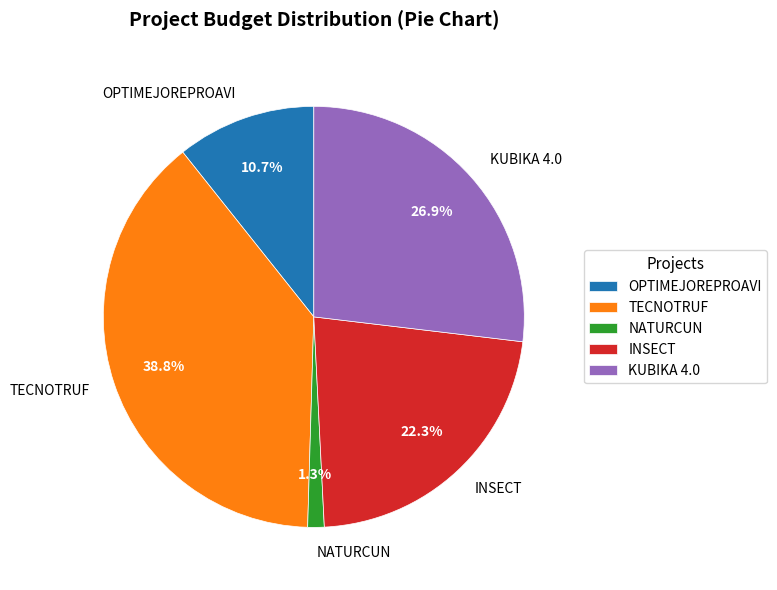

To the nearest percent, what is the combined percentage of KUBIKA 4.0 and INSECT?

49%